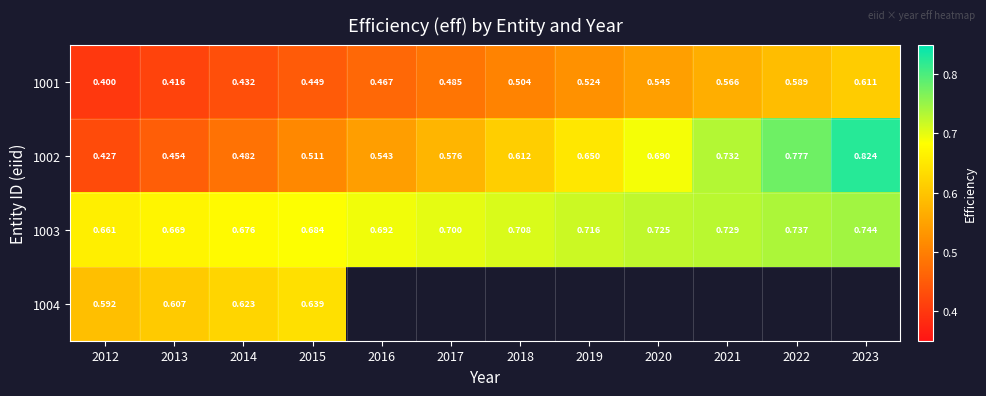

What is the smallest value displayed?

0.4